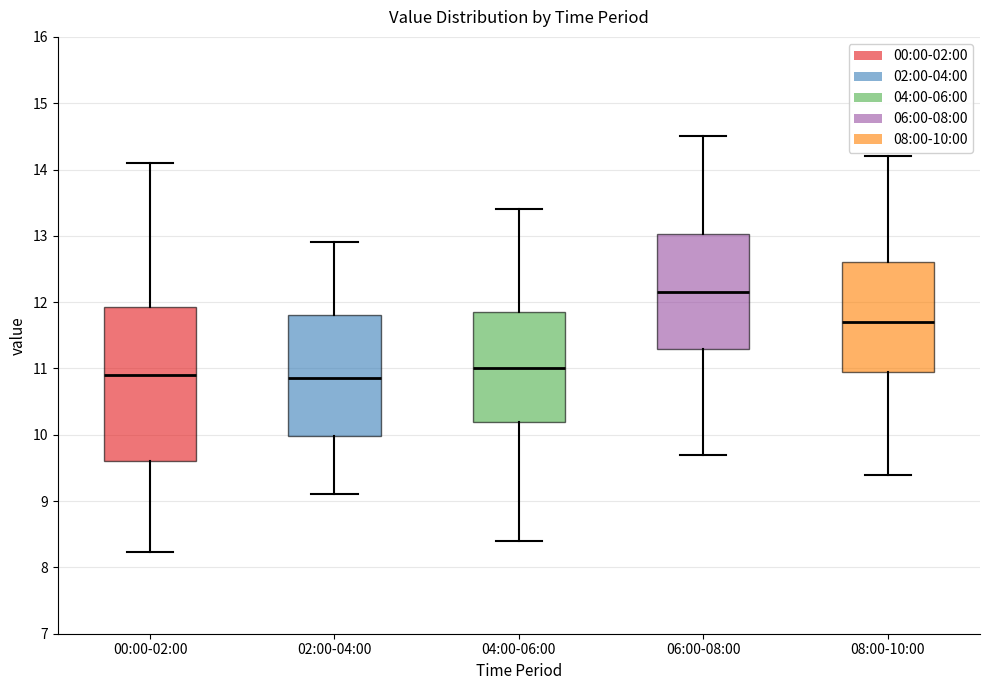

Reading left to right, read every box against the y-axis: the position of its median line, the range the box covers, and the ends of its whiskers. The values are not printed on the chart, so give them approximately, as read against the axis.

00:00-02:00: median 10.9, box 9.6 to 11.9, whiskers 8.2 to 14.1
02:00-04:00: median 10.9, box 10.0 to 11.8, whiskers 9.1 to 12.9
04:00-06:00: median 11.0, box 10.2 to 11.9, whiskers 8.4 to 13.4
06:00-08:00: median 12.2, box 11.3 to 13.0, whiskers 9.7 to 14.5
08:00-10:00: median 11.7, box 11.0 to 12.6, whiskers 9.4 to 14.2